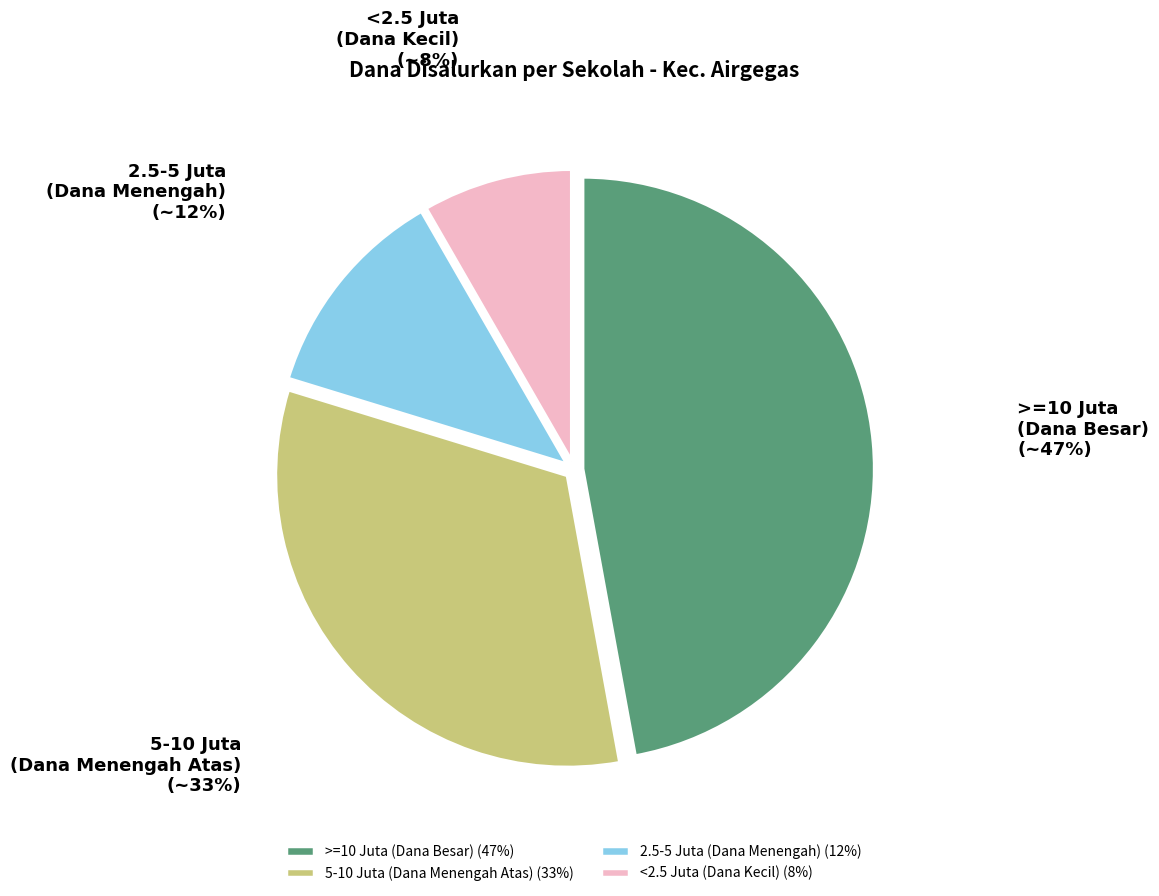

To the nearest percent, what portion does 2.5-5 Juta (Dana Menengah) represent?

12%